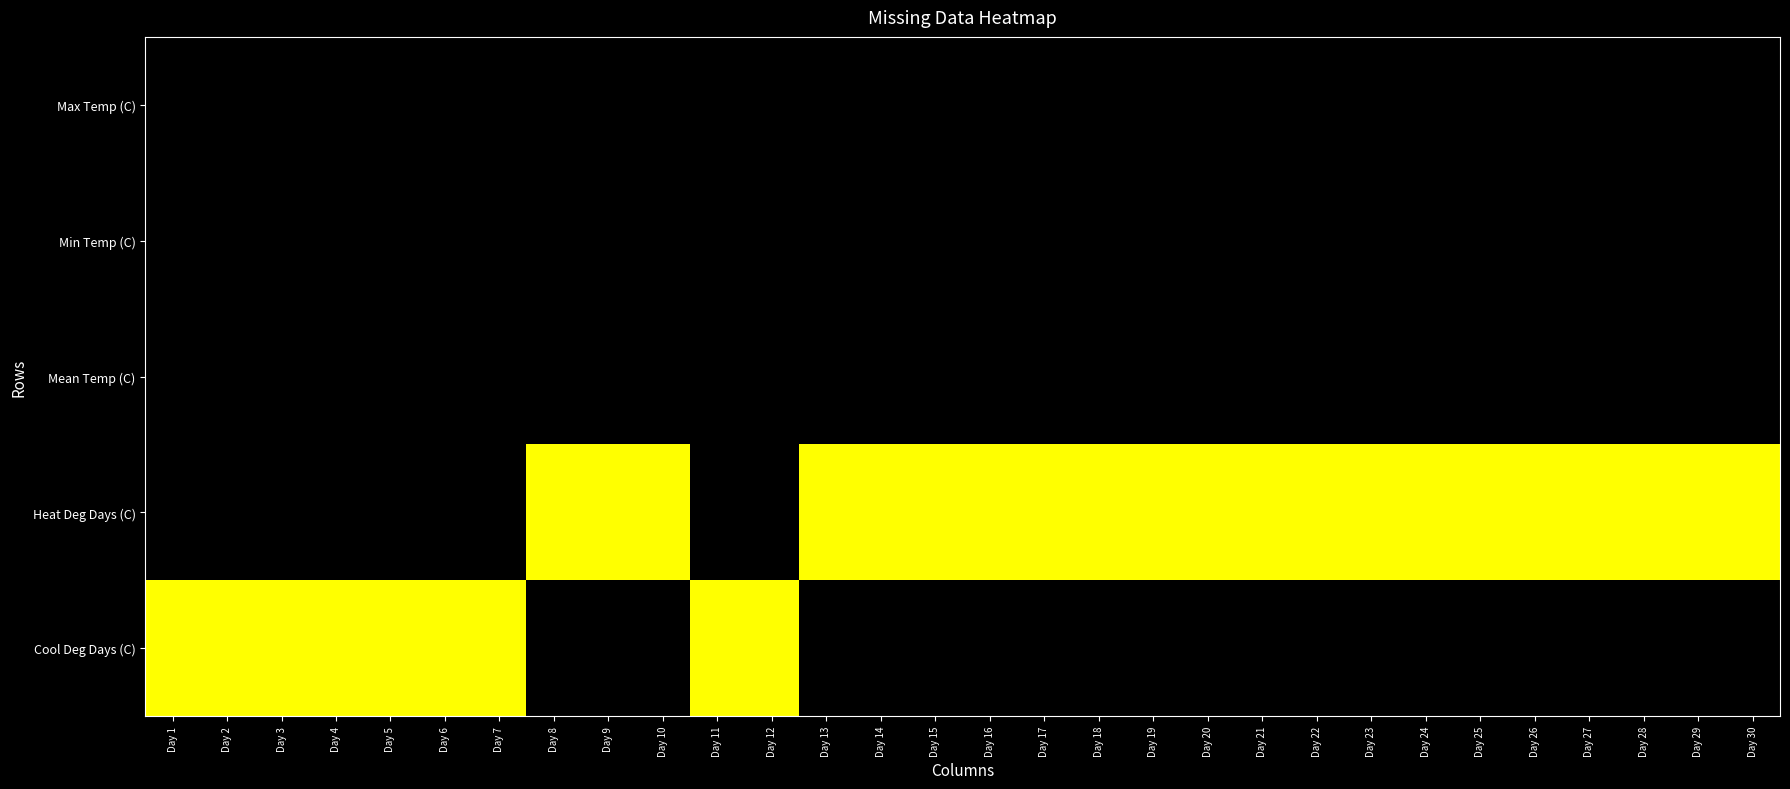

Rank the series by their maximum value, from lowest to highest.

Max Temp (C), Min Temp (C), Mean Temp (C), Heat Deg Days (C), Cool Deg Days (C)